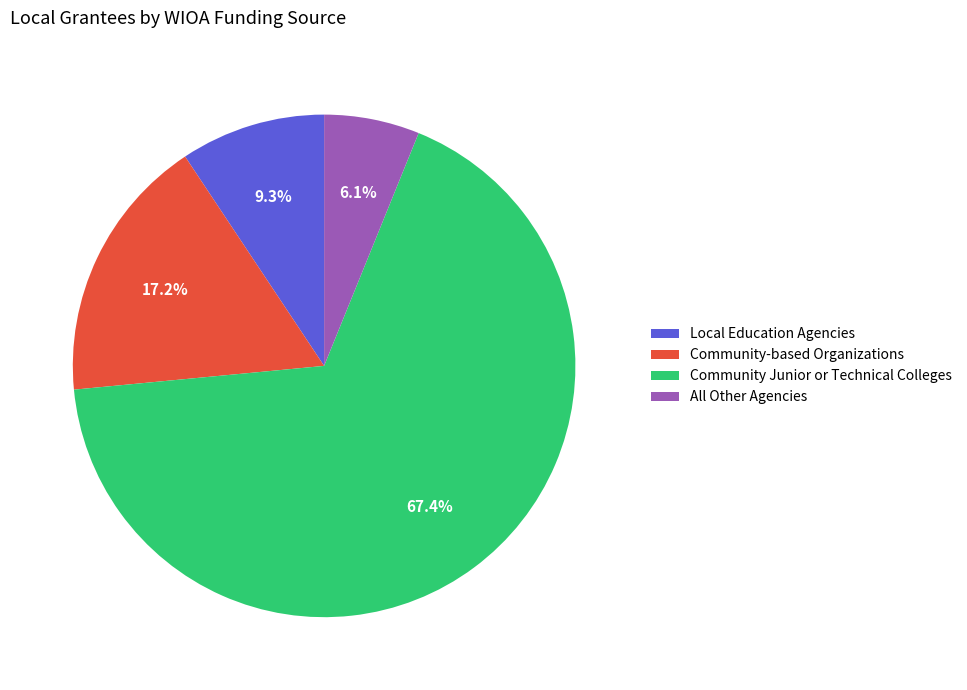

What percentage is the Community Junior or Technical Colleges slice, to the nearest percent?

67%